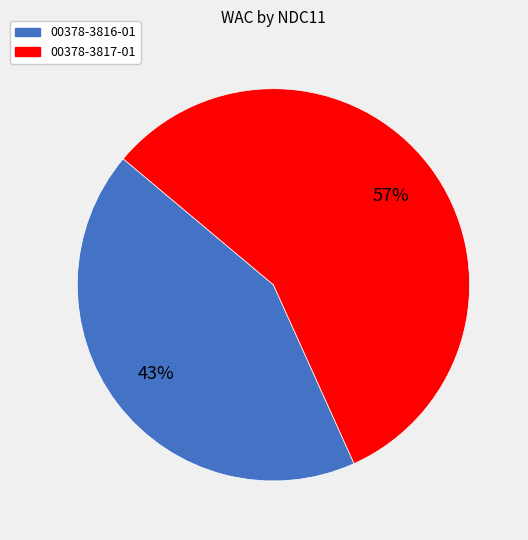

Combined, do 00378-3817-01 and 00378-3816-01 account for over 50%?

Yes